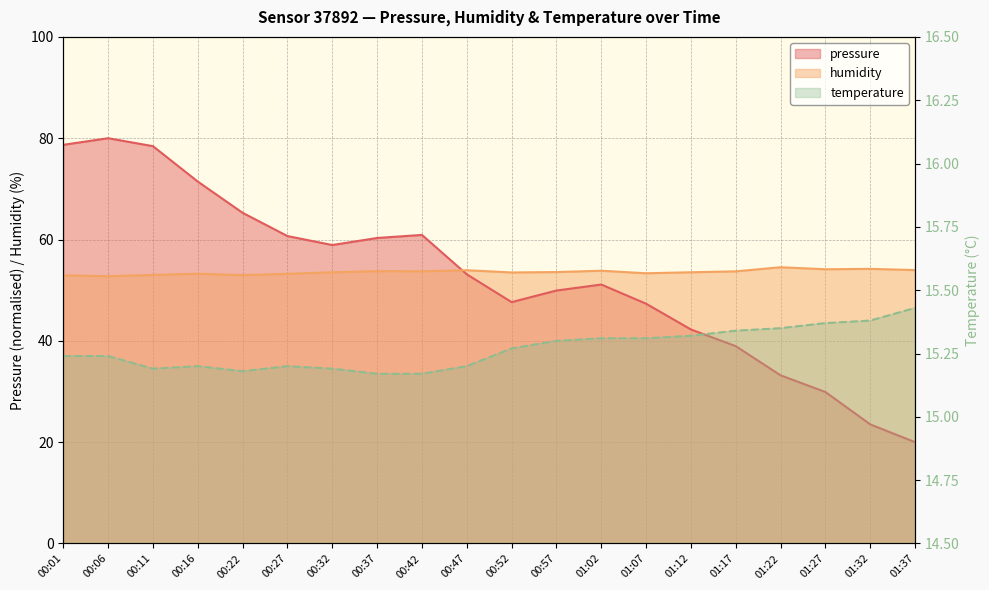

Is the value of pressure at 00:01 greater than the value of temperature at 01:07?

Yes